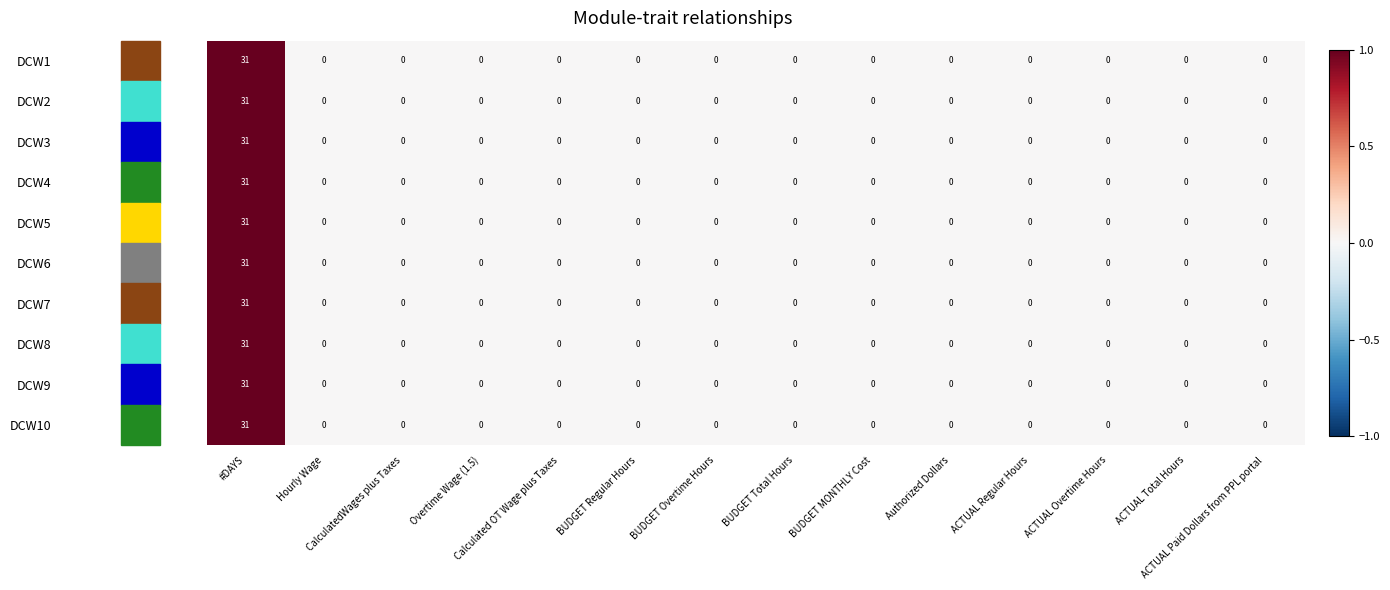

What is the maximum value for DCW6?

31